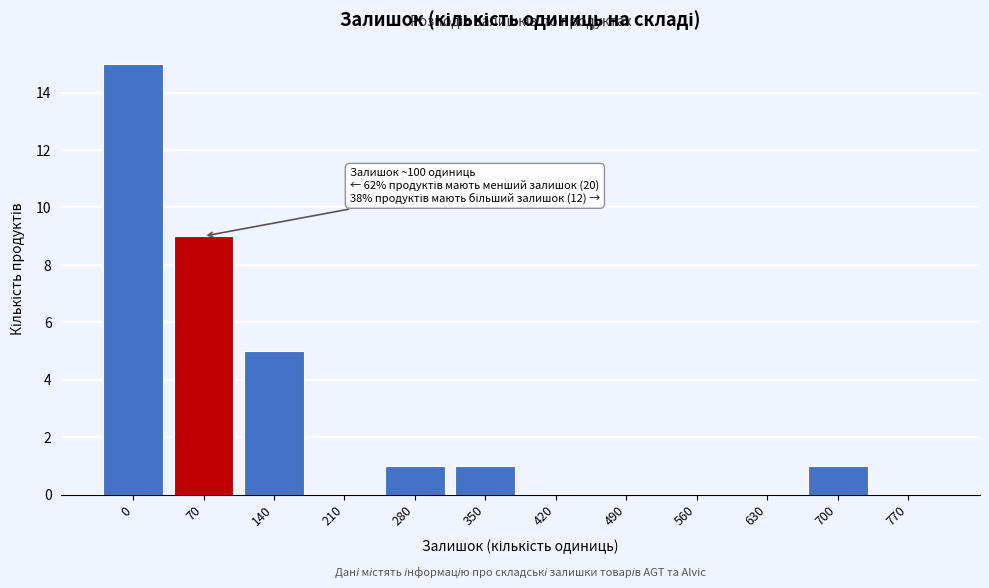

Reading left to right, what are all the values shown in this chart?

0=15	70=9	140=5	210=0	280=1	350=1	420=0	490=0	560=0	630=0	700=1	770=0